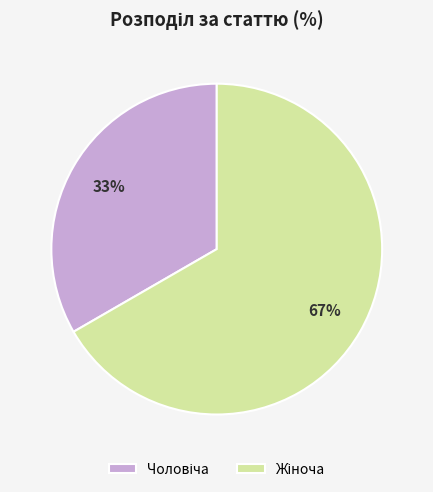

To the nearest percent, what is the average slice percentage?

50%